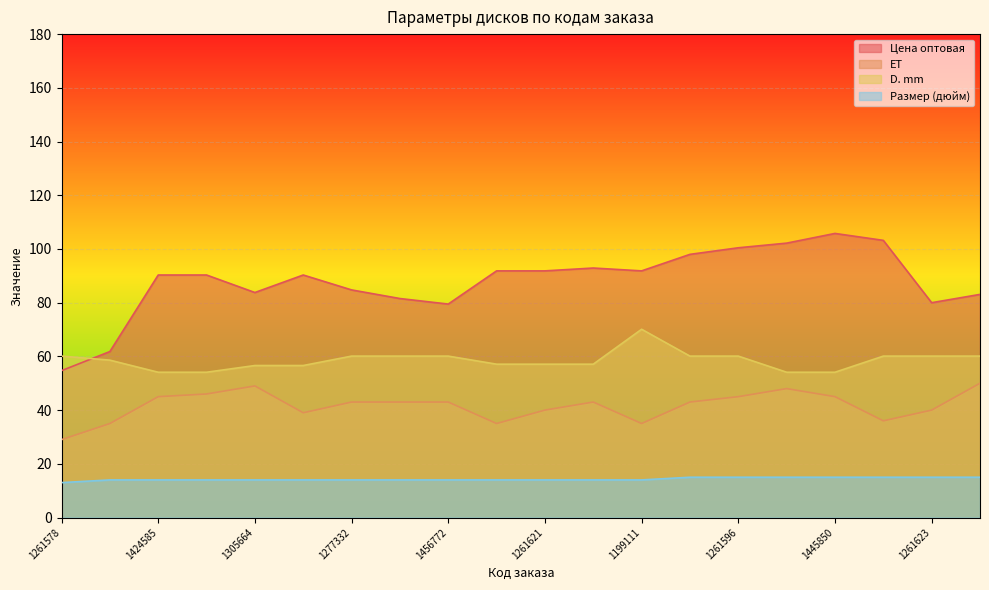

Where is Цена оптовая nearest to the value 80?

1261623